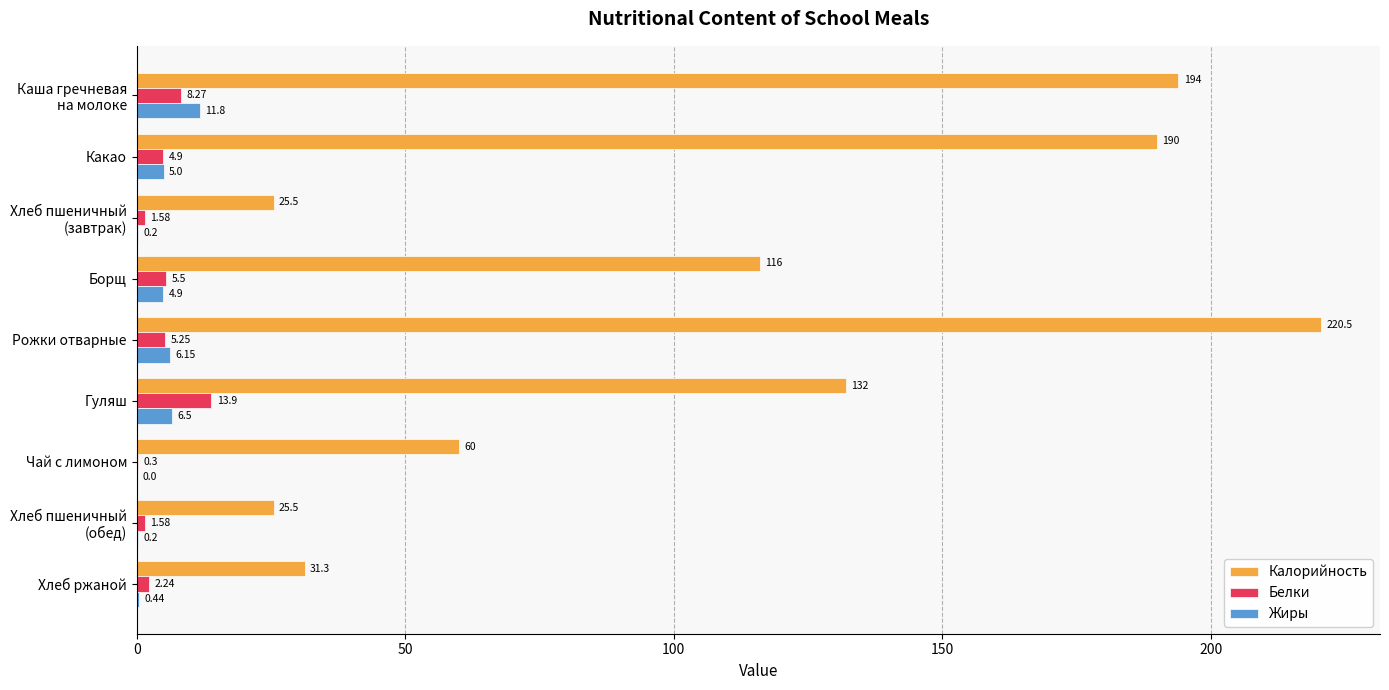

What is the sum of all Жиры values?

35.2